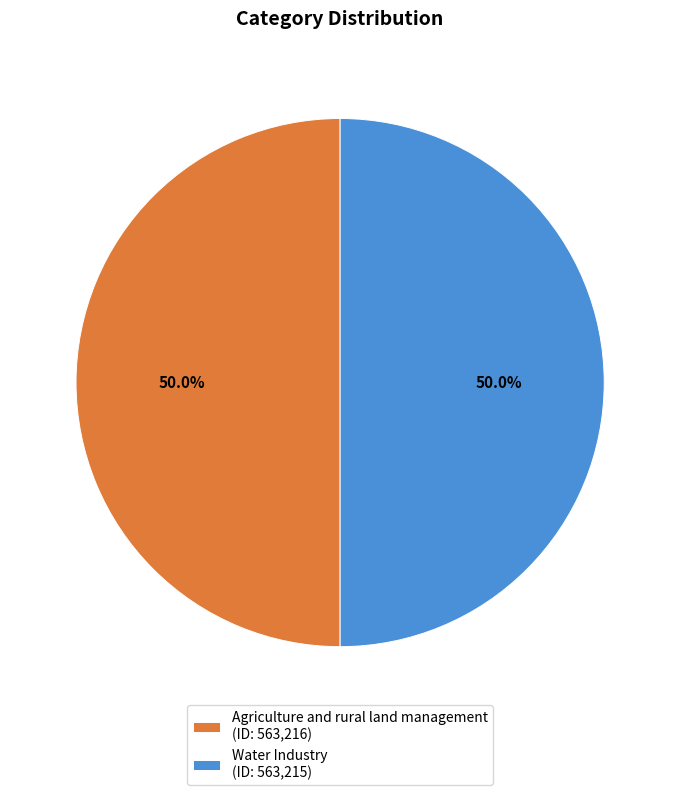

To the nearest percent, what is the combined percentage of Agriculture and rural land management and Water Industry?

100%